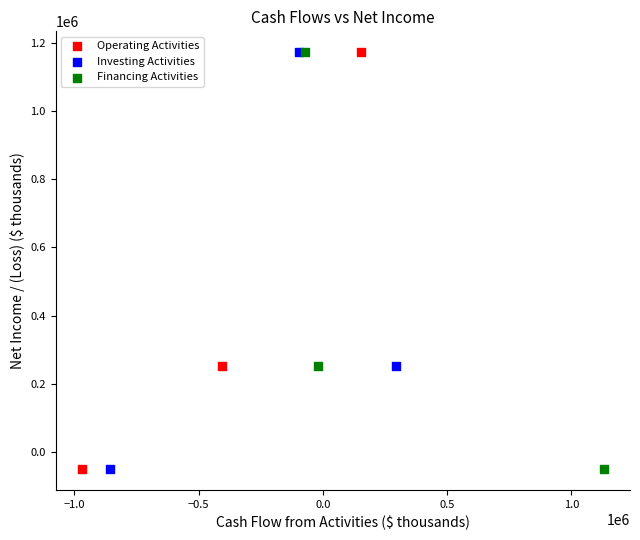

What are all the series names shown in the legend?

Operating Activities, Investing Activities, Financing Activities